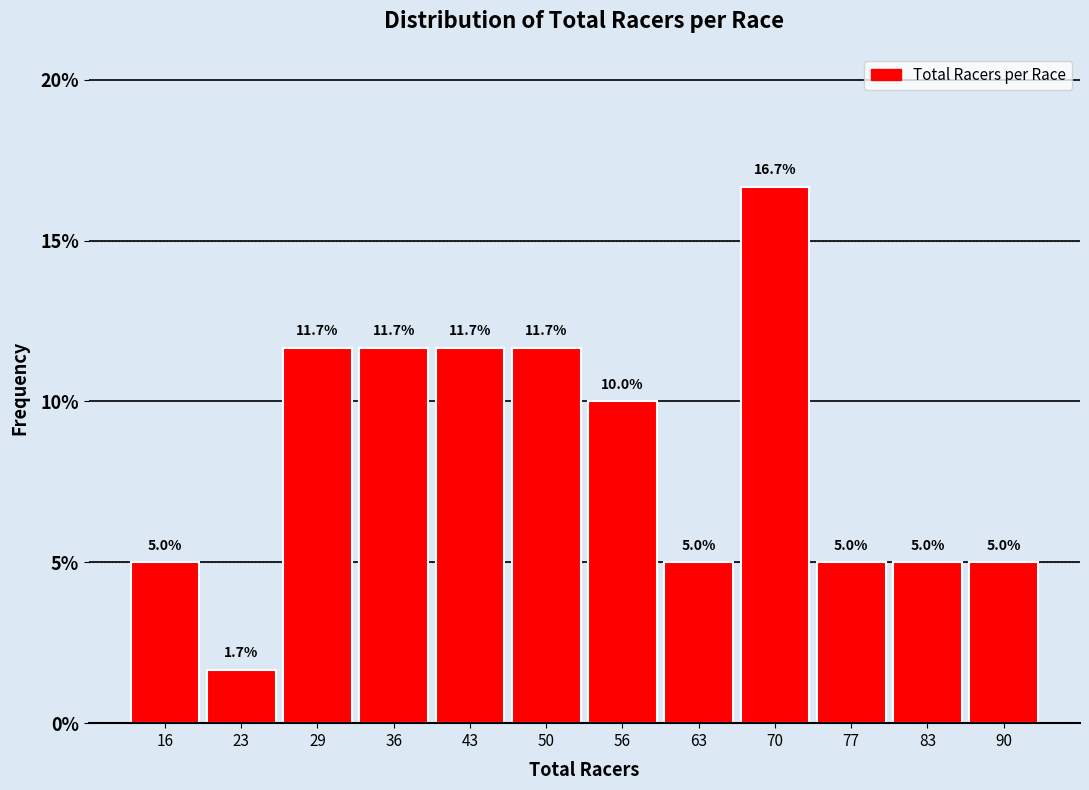

What is the height of the bar covering 40 to 47 on the x-axis? The bar edges are not printed on the chart, so give them approximately, as read against the axis.

11.7